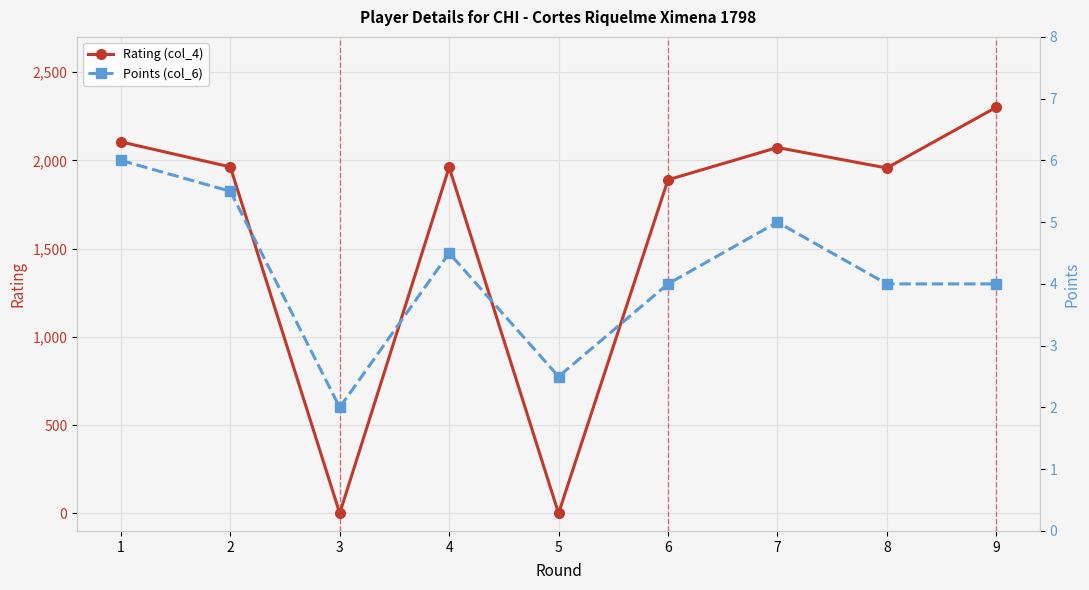

List the series in order of their peak value, lowest first.

Points (col_6), Rating (col_4)